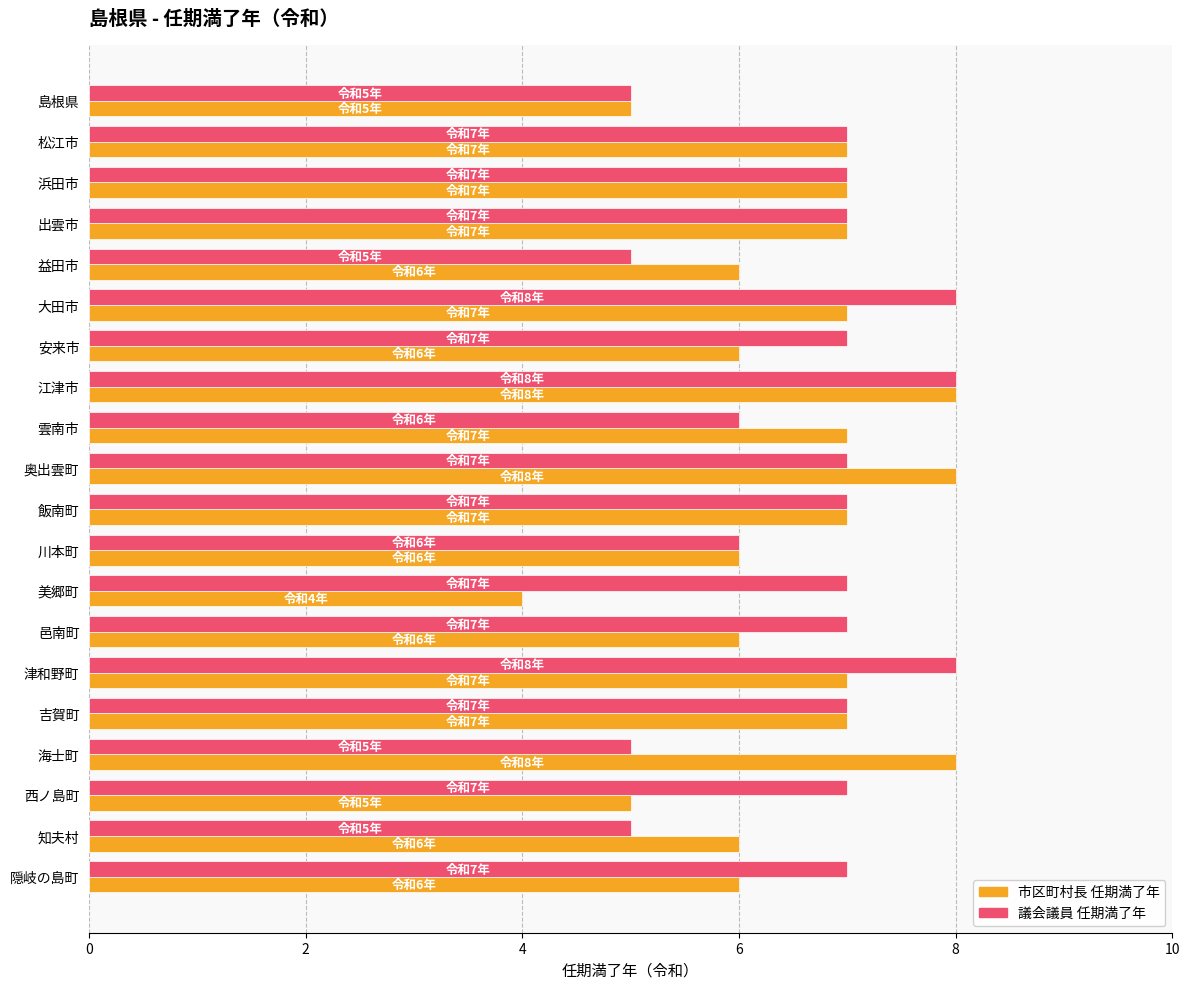

Which series has the widest spread of values?

市区町村長 任期満了年